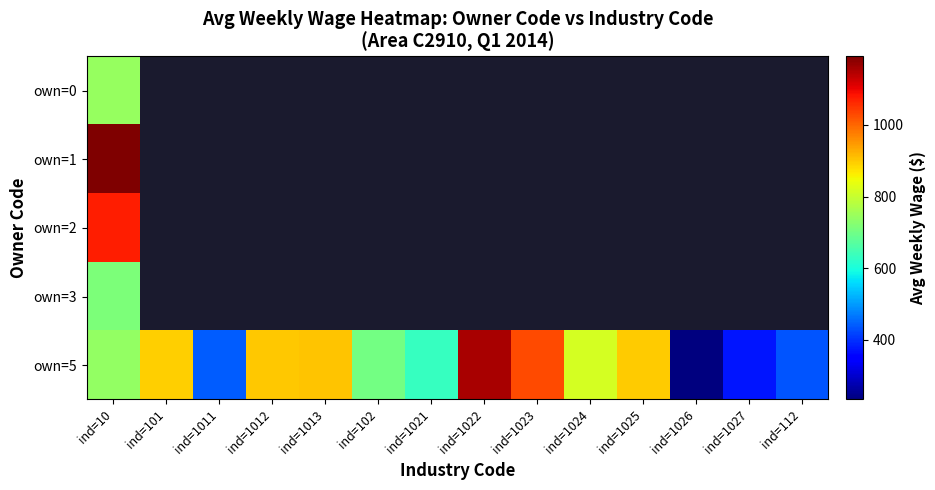

Between ind=1026 and ind=1013, which is larger?

ind=1013